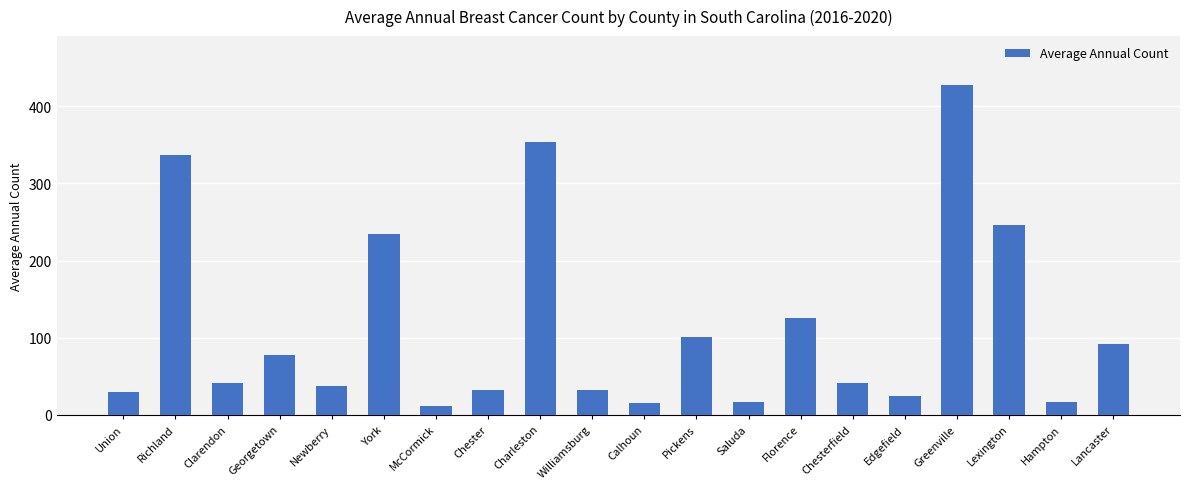

What is the label of the 15th bar from the left?

Chesterfield